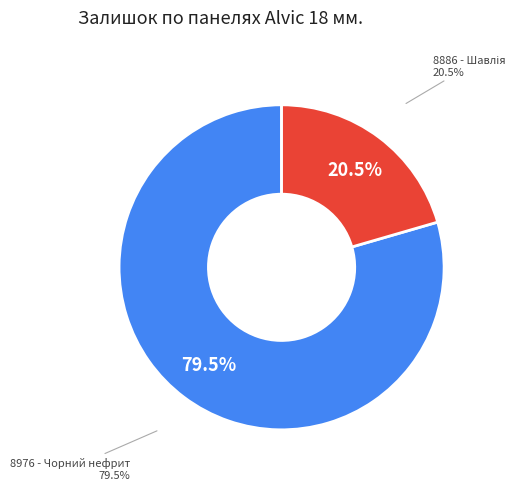

What is the ratio of the value at Панель Alvic 18 мм. 8976 - Чорний нефрит to the value at Панель Alvic 18 мм. 8886 - Шавлія?

3.9